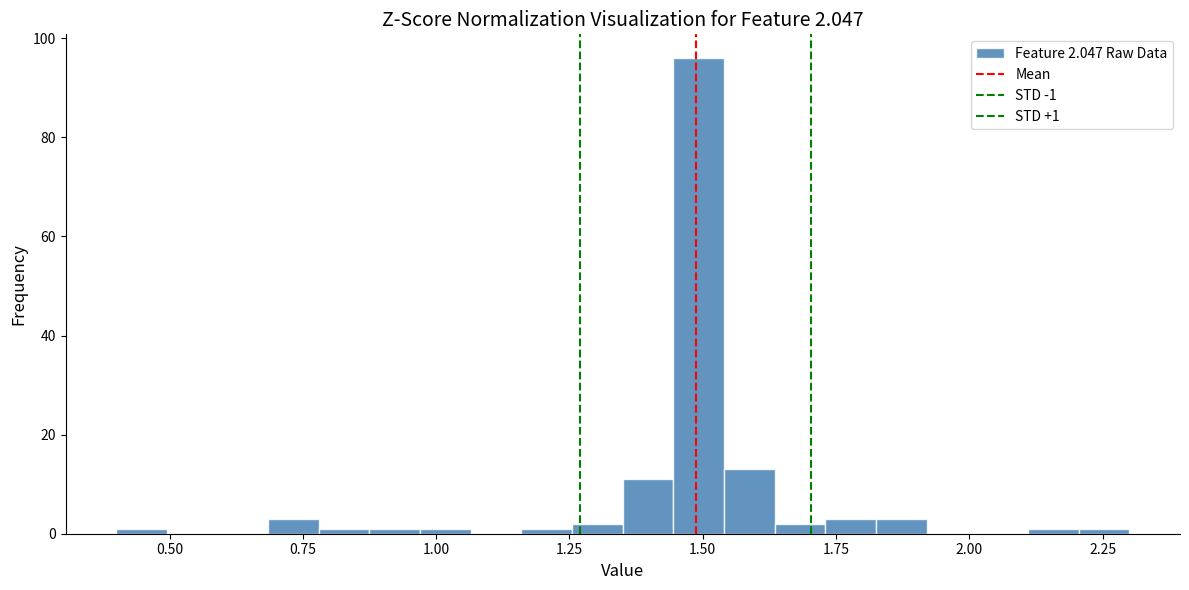

Around what value on the x-axis is the tallest bar? Give the approximate position of its centre, as read against the axis.

1.50